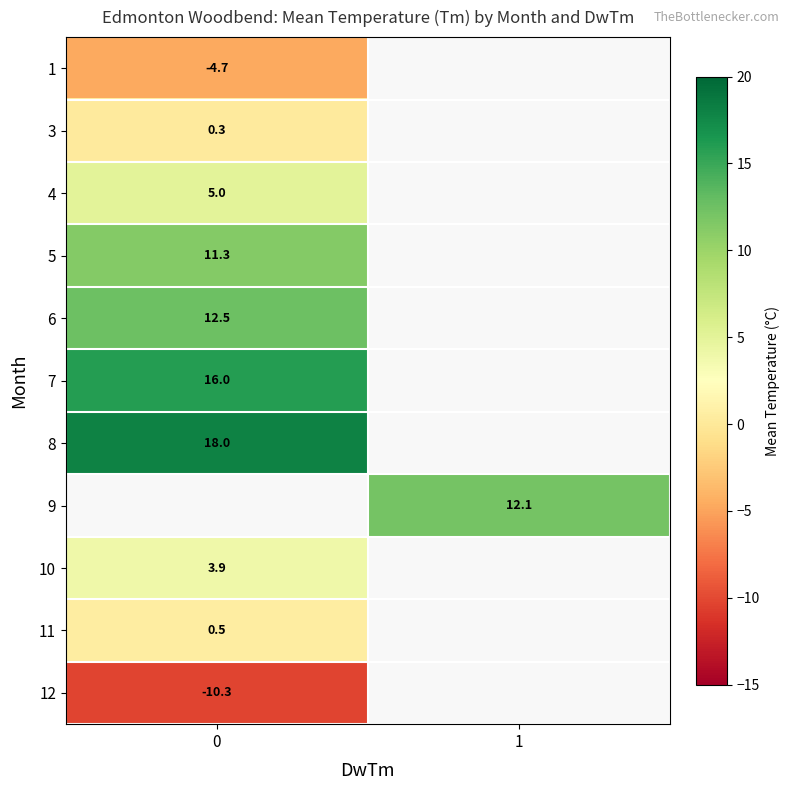

At how many categories does at least one series exceed 16?

1